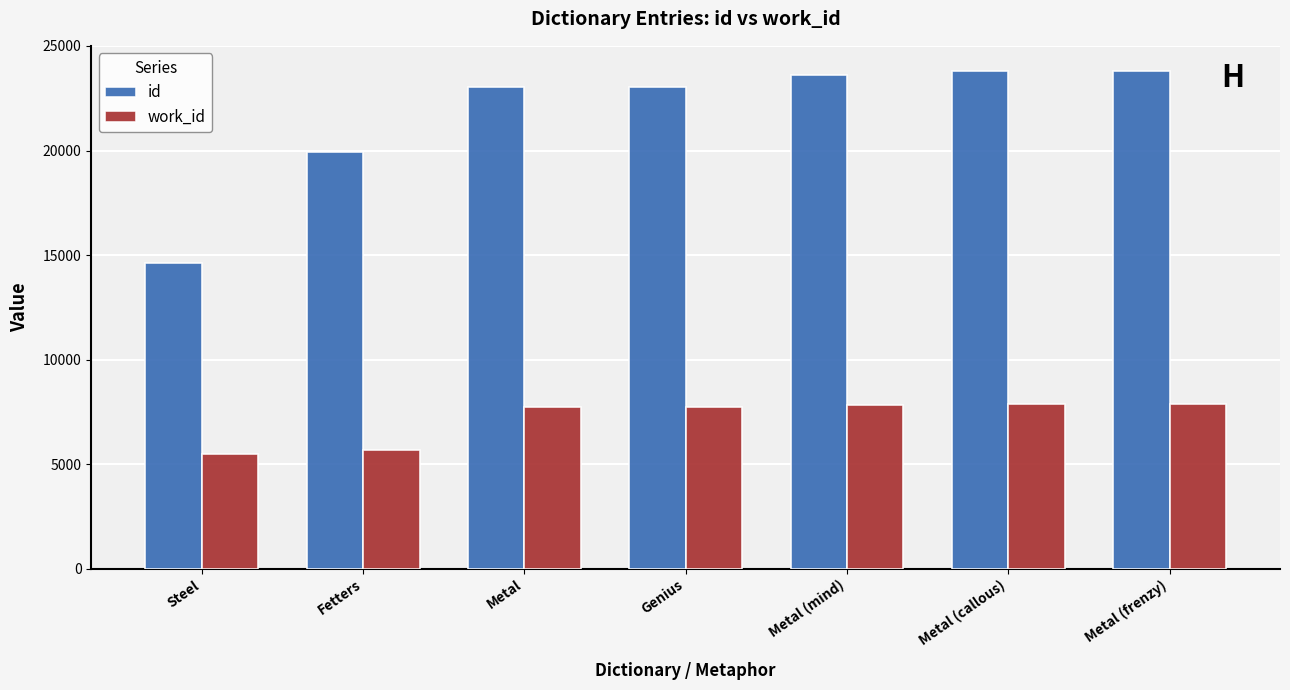

Read the id value at Metal (mind), to the nearest 10.

23620